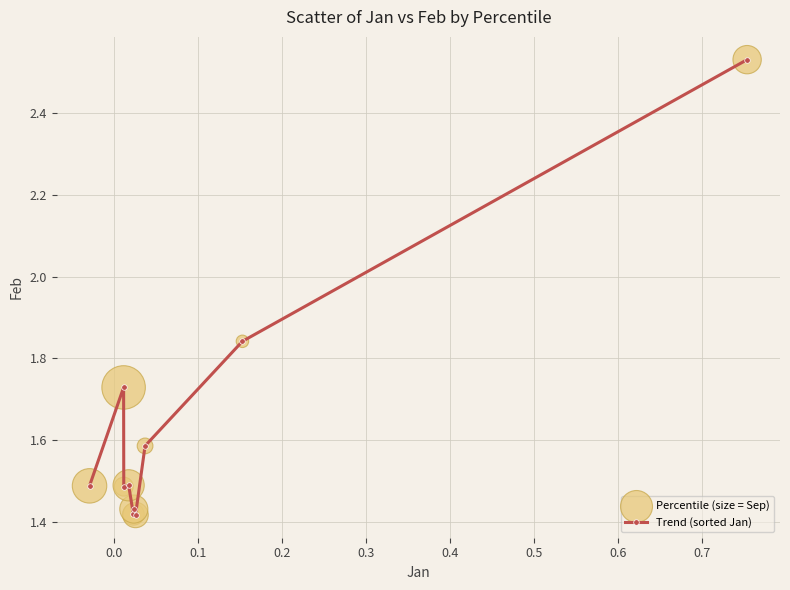

True or false: there are more than 0 points higher than both neighbors.

True